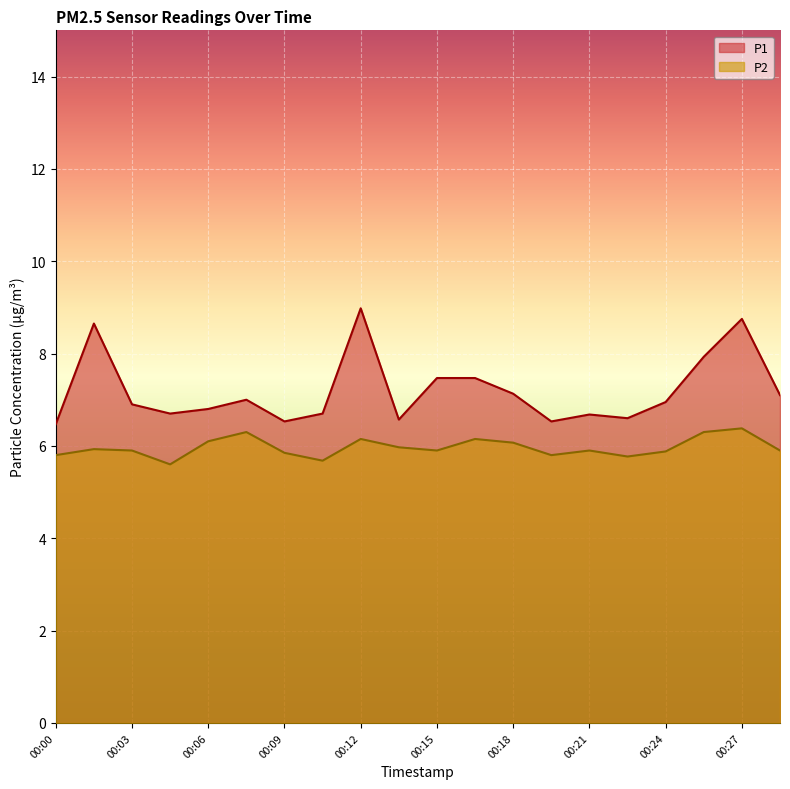

The P2 series shows 6.4 at 00:27. True or false?

True